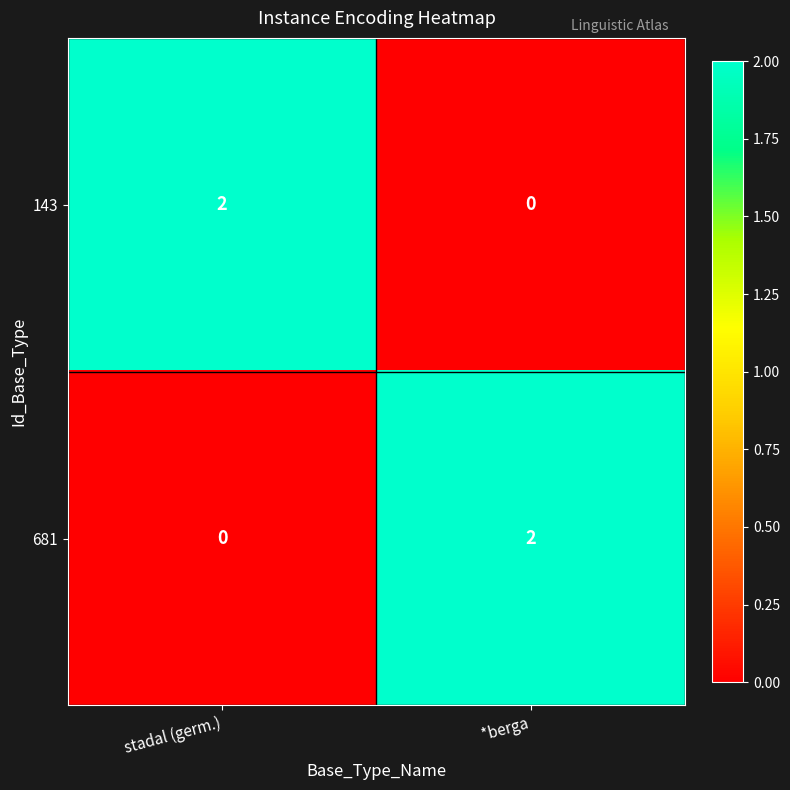

Reading right to left, transcribe all the data shown in this chart.

143: *berga=0	stadal (germ.)=2
681: *berga=2	stadal (germ.)=0